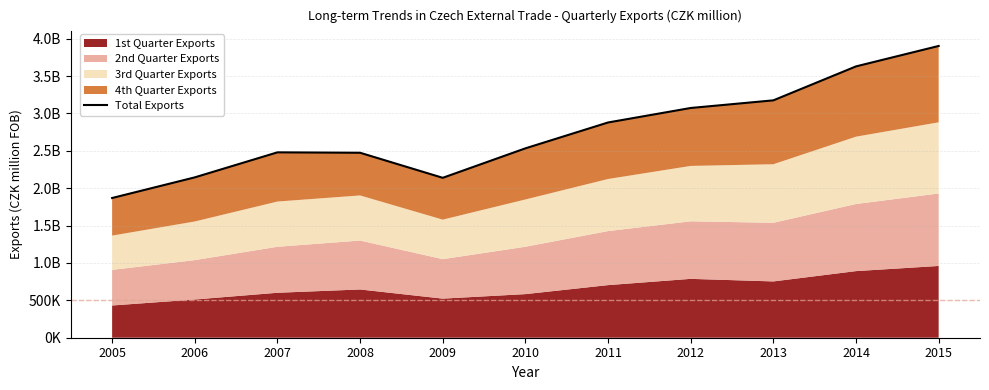

At which category does the chart reach its peak across all series?

2015